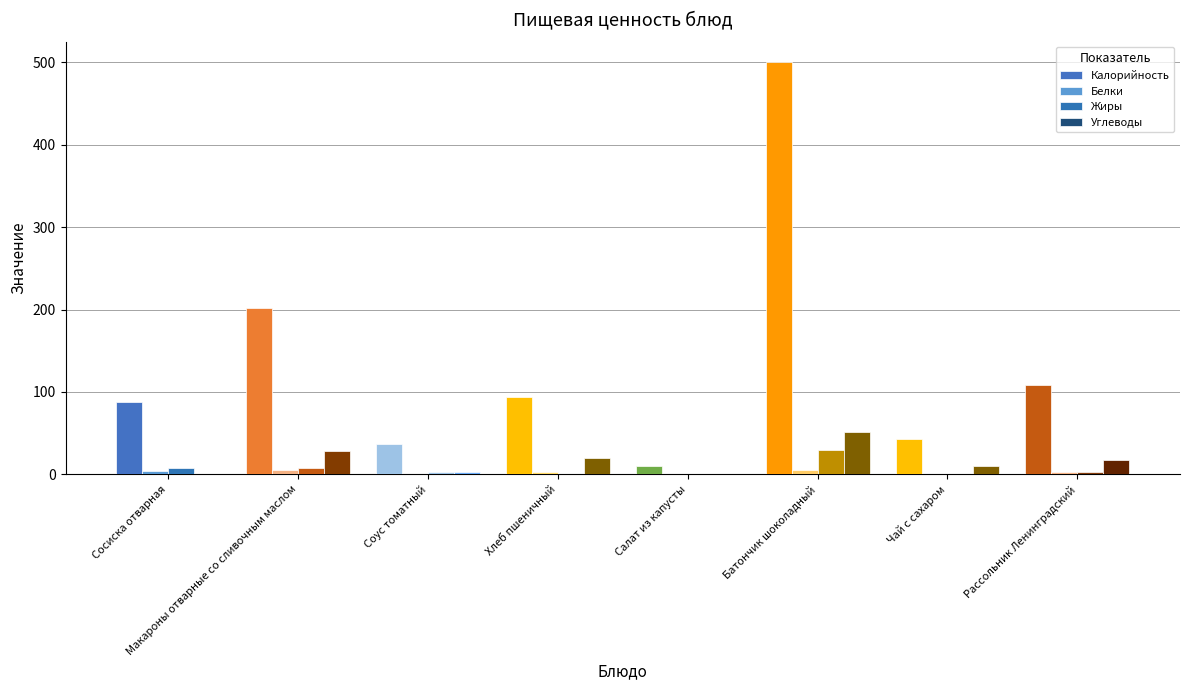

Reading left to right, extract all data points from this chart.

Калорийность: Сосиска отварная=87.9	Макароны отварные со сливочным маслом=201.9	Соус томатный=37.0	Хлеб пшеничный=93.5	Салат из капусты=10.6	Батончик шоколадный=500.0	Чай с сахаром=42.5	Рассольник Ленинградский=108.8
Белки: Сосиска отварная=4.7	Макароны отварные со сливочным маслом=5.1	Соус томатный=0.6	Хлеб пшеничный=3.2	Салат из капусты=0.3	Батончик шоколадный=5.0	Чай с сахаром=0.5	Рассольник Ленинградский=3.2
Жиры: Сосиска отварная=7.5	Макароны отварные со сливочным маслом=7.5	Соус томатный=2.5	Хлеб пшеничный=0.4	Салат из капусты=0.4	Батончик шоколадный=29.0	Чай с сахаром=0.0	Рассольник Ленинградский=3.3
Углеводы: Сосиска отварная=0.4	Макароны отварные со сливочным маслом=28.5	Соус томатный=3.2	Хлеб пшеничный=19.3	Салат из капусты=0.1	Батончик шоколадный=51.0	Чай с сахаром=9.9	Рассольник Ленинградский=17.5